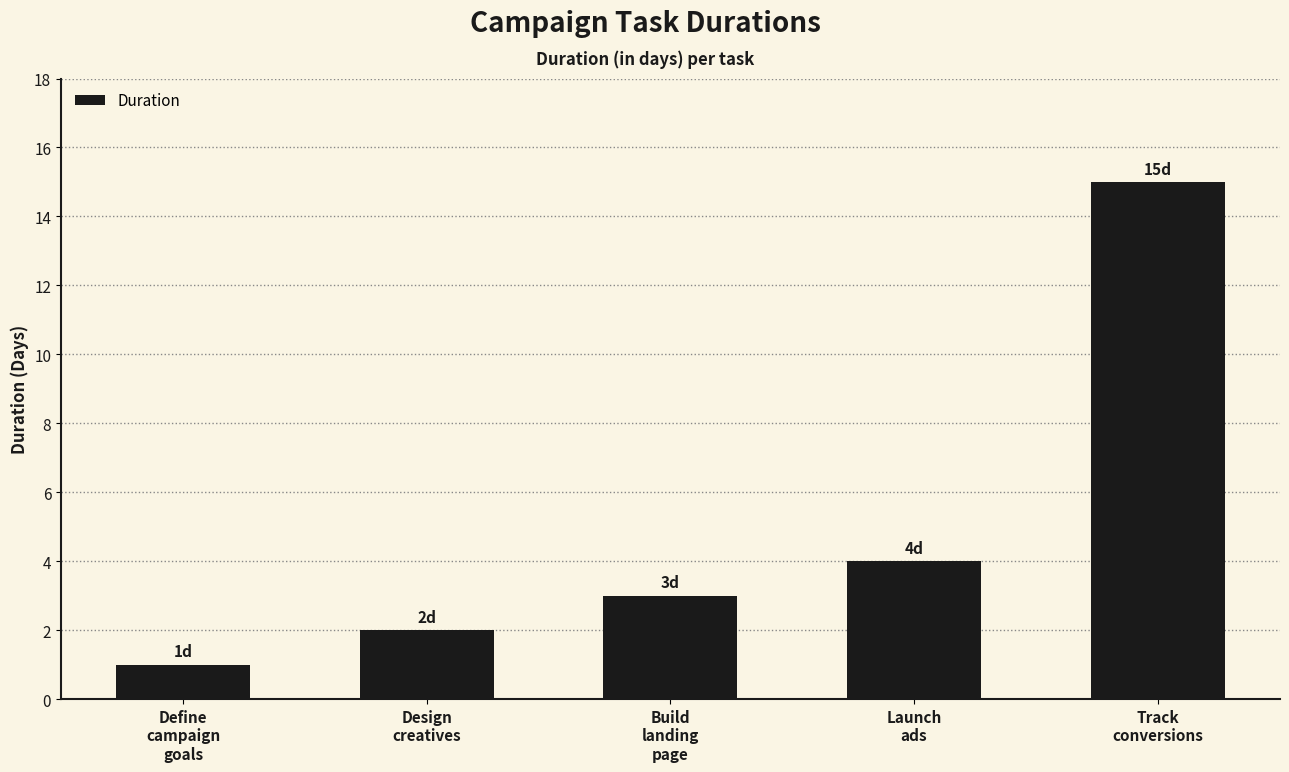

How many bars are there in total?

5